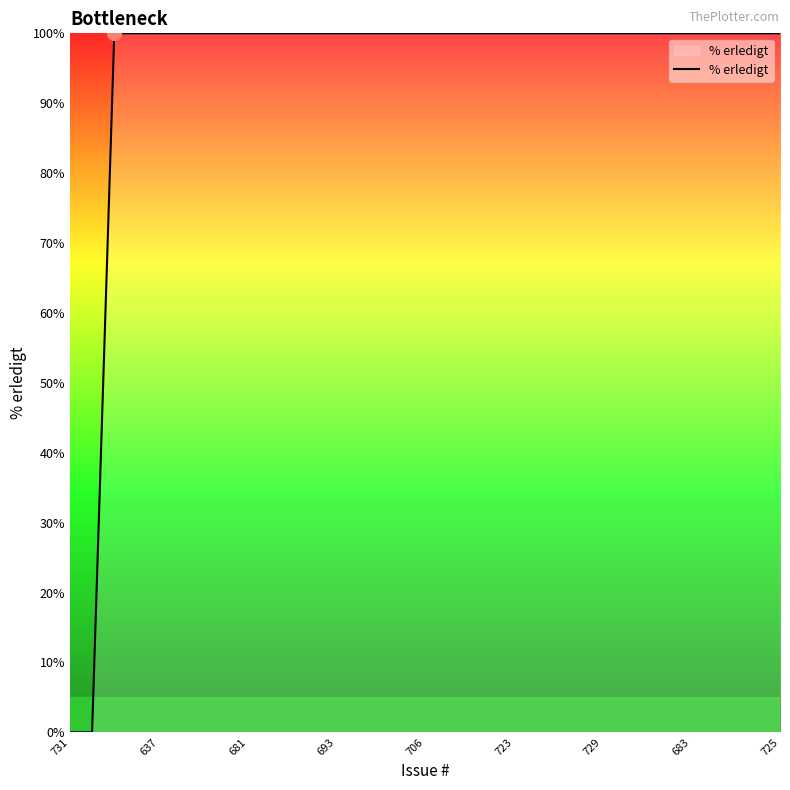

How many lines are shown in the chart?

1